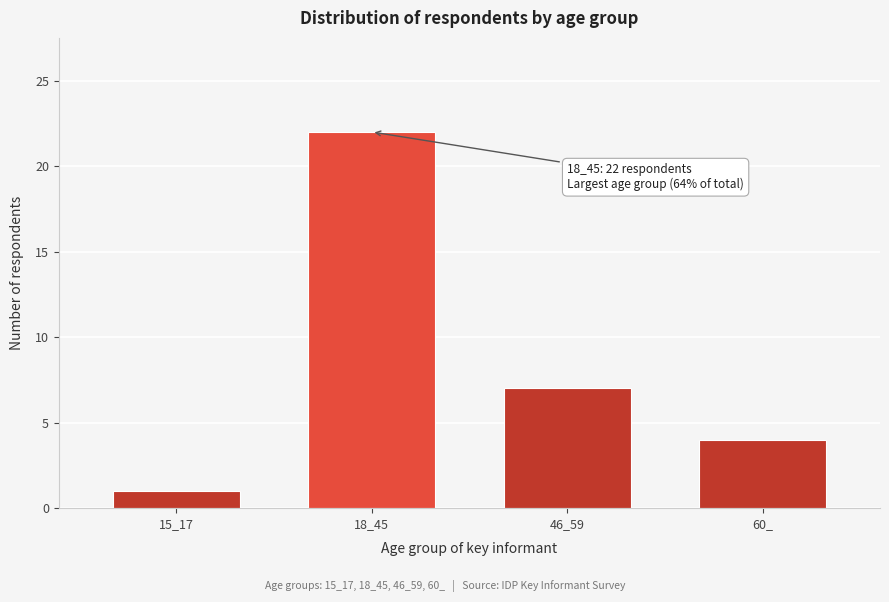

Reading left to right, extract all data points from this chart.

15_17=1	18_45=22	46_59=7	60_=4